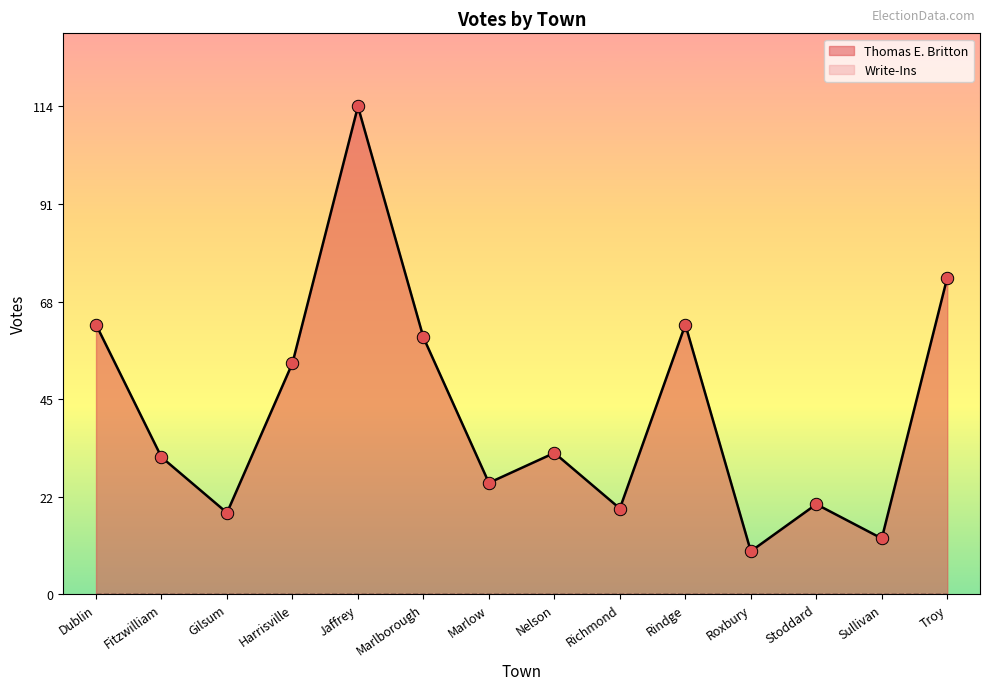

Which has a higher value, Marlborough or Gilsum?

Marlborough